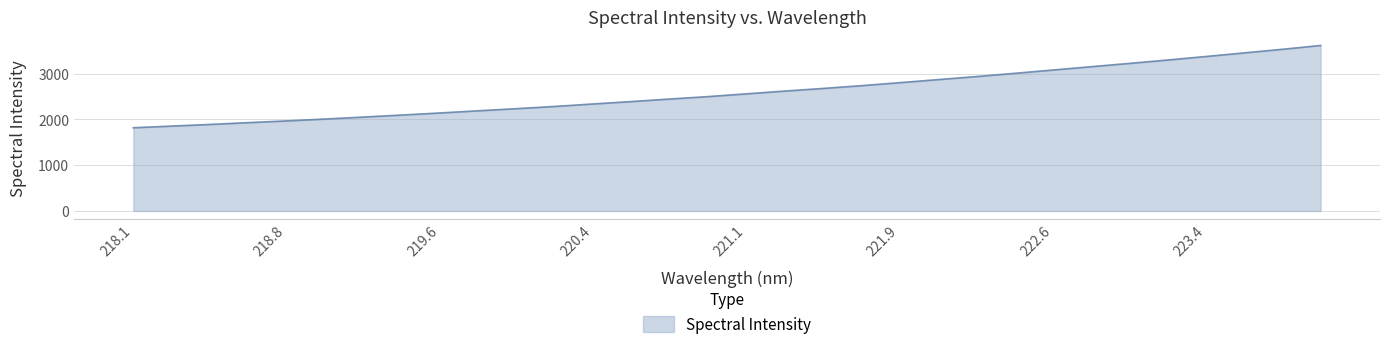

How many distinct data groups are displayed?

1